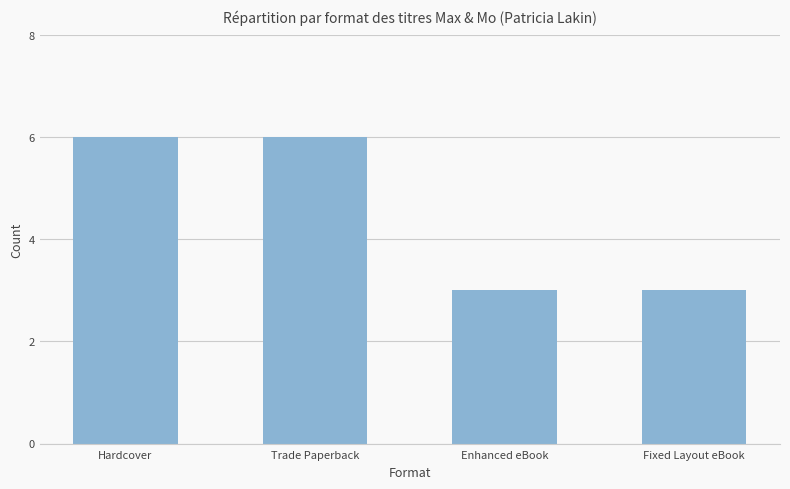

Reading right to left, what are all the values shown in this chart?

Fixed Layout eBook=3	Enhanced eBook=3	Trade Paperback=6	Hardcover=6